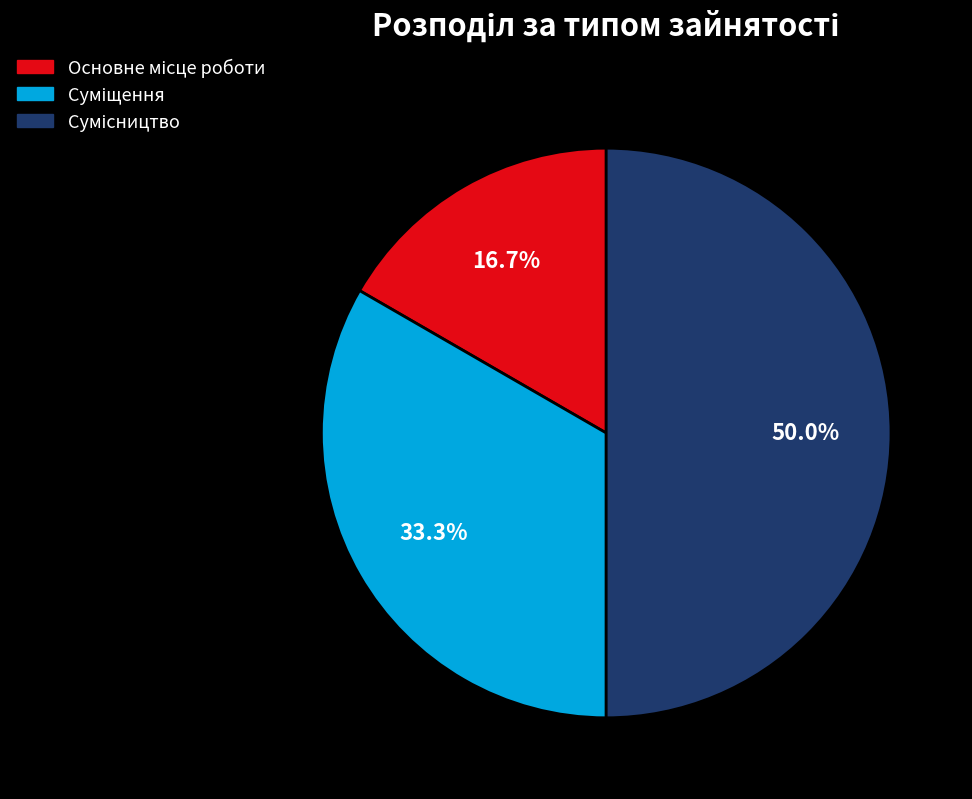

How many slices are in this pie chart?

3